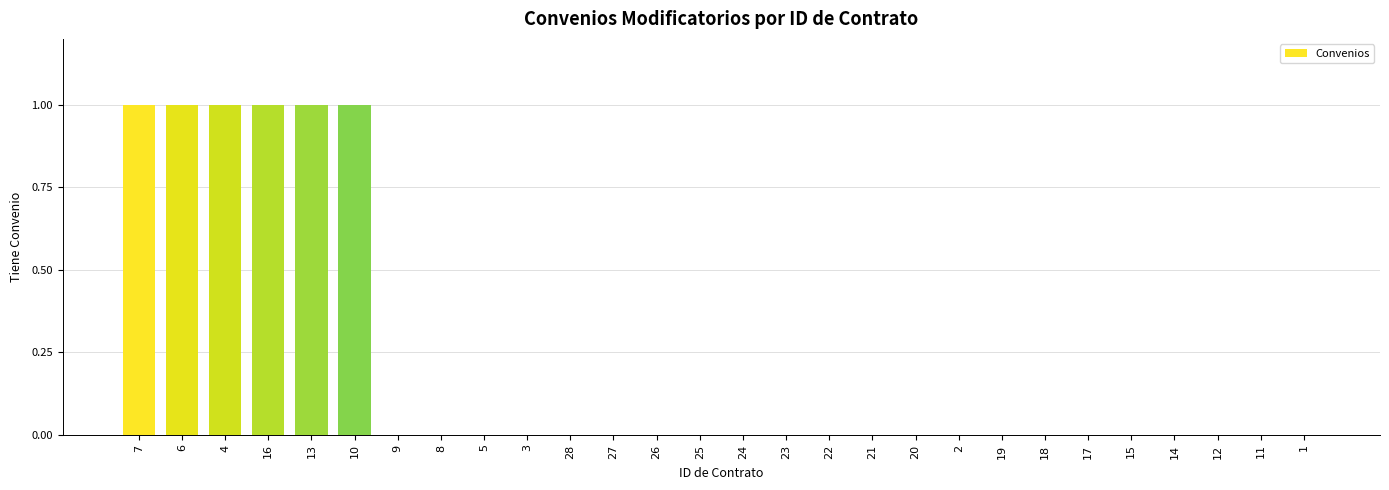

What is the ratio of the value at 7 to the value at 6?

1.0